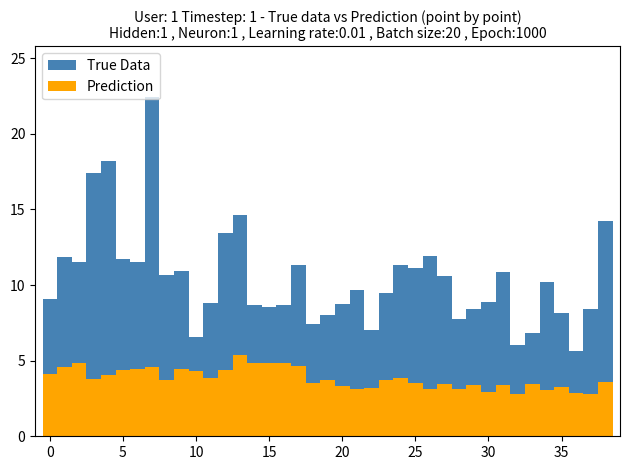

At how many categories does at least one series exceed 7?

34